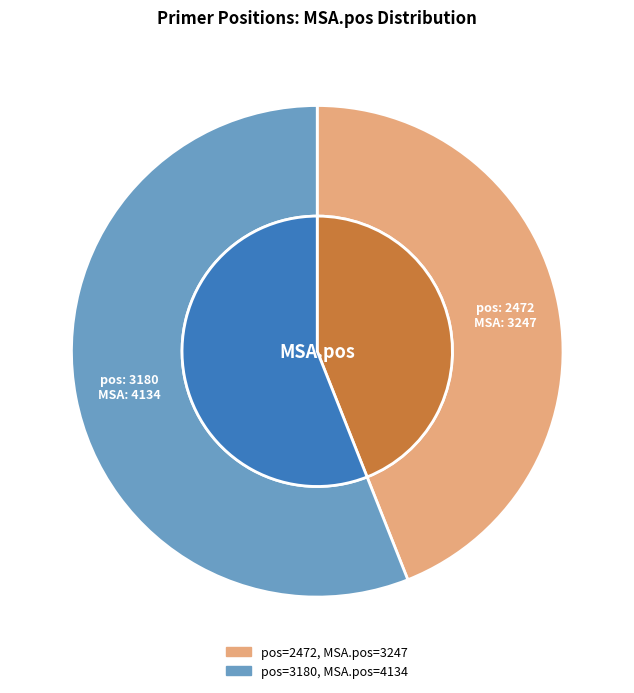

Is there any slice that represents more than half of the pie?

Yes